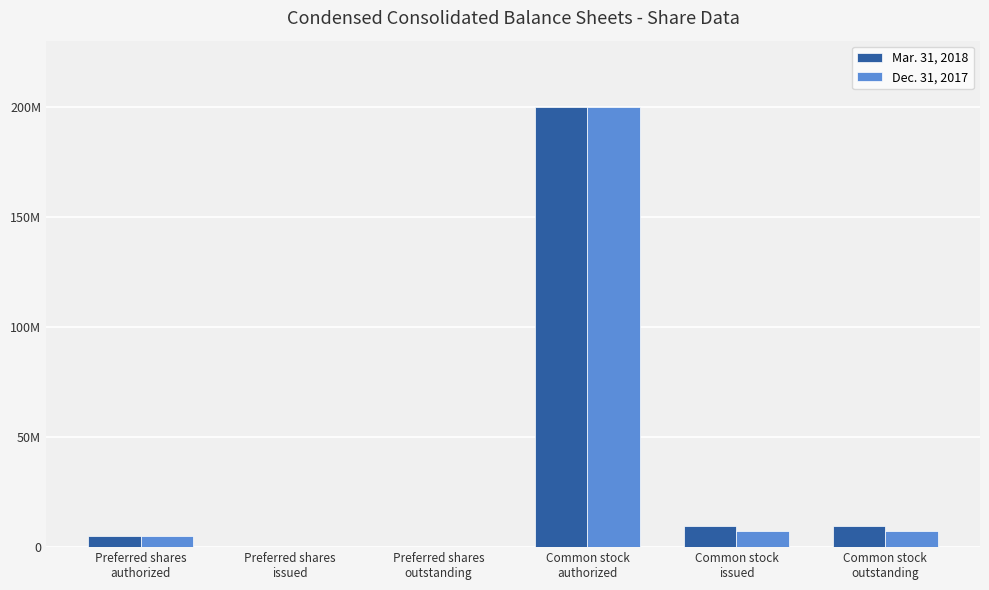

What is the sum of all Dec. 31, 2017 values?

219220828